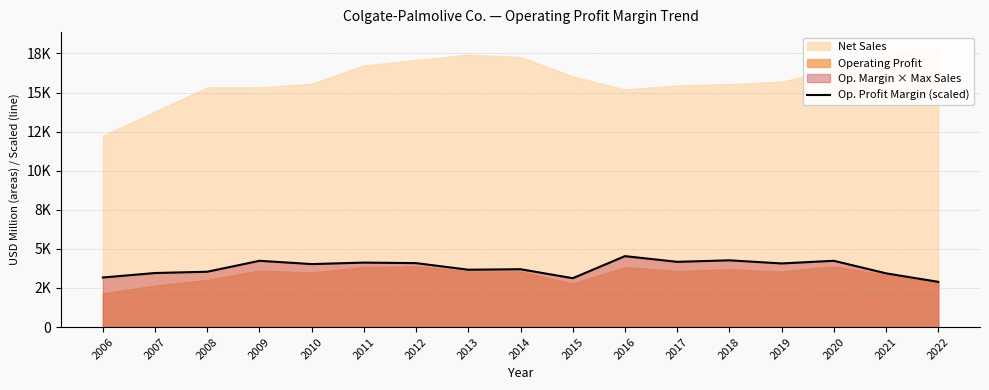

At which category does the data reach its first local valley?

2010